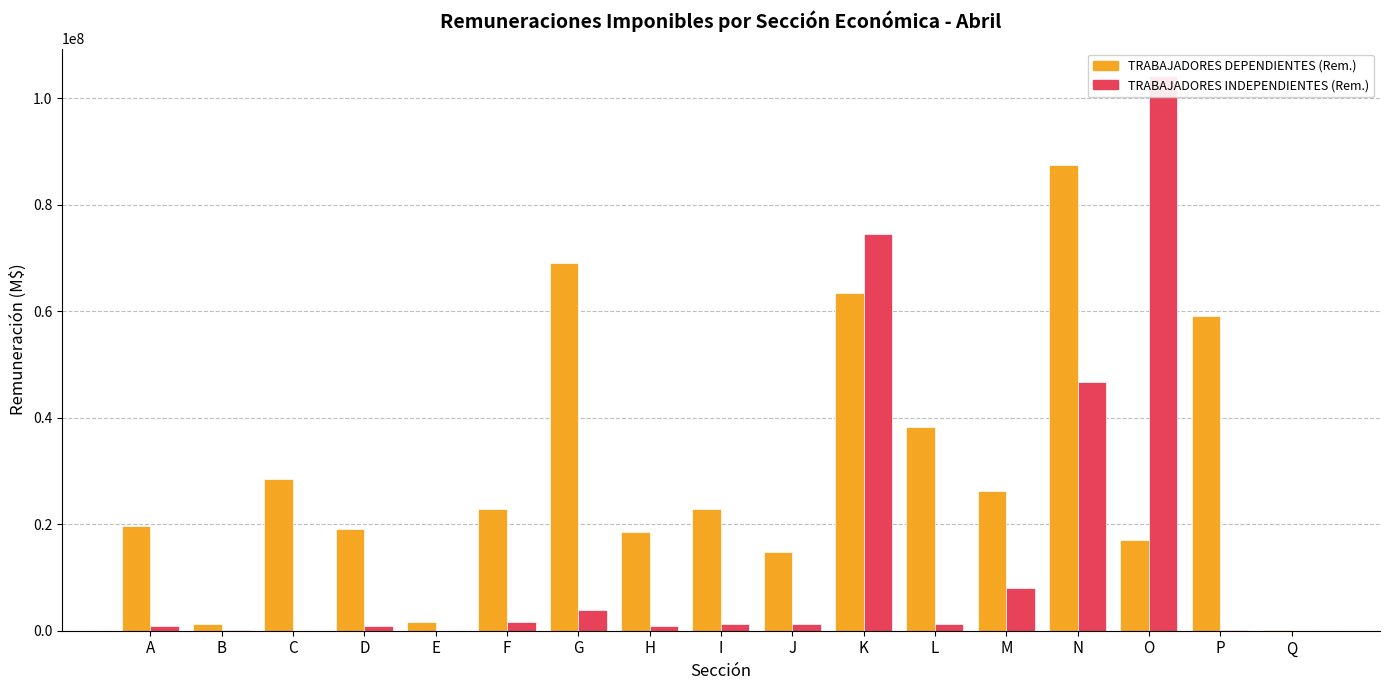

Between E and P, which series saw the biggest shift?

TRABAJADORES DEPENDIENTES (Rem.)